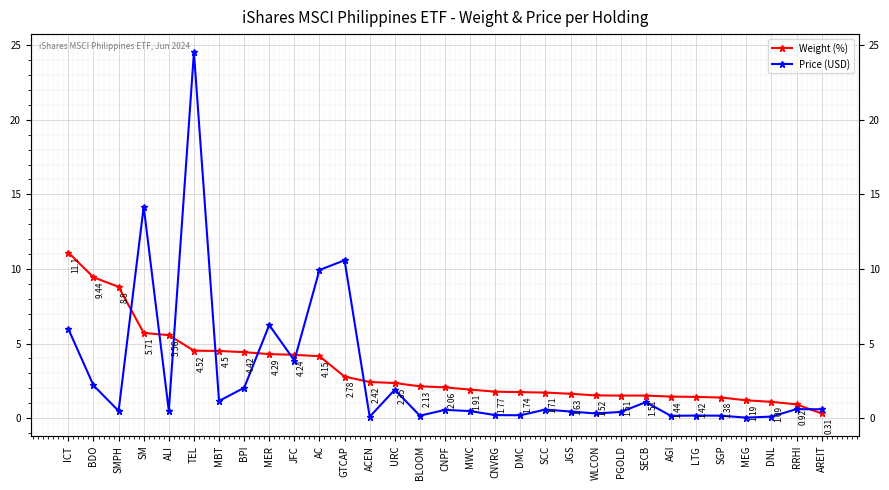

Where is Weight (%) nearest to the value 5?

TEL